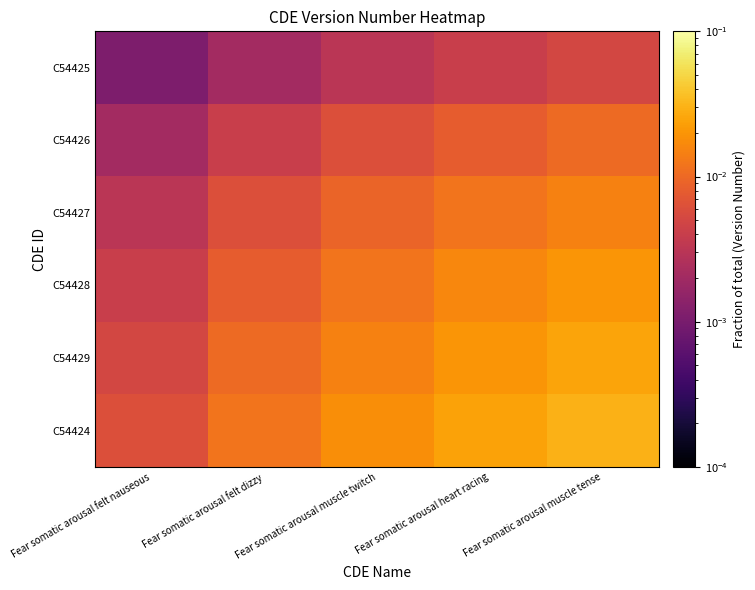

At which category does the chart reach its minimum across all series?

Fear somatic arousal felt nauseous